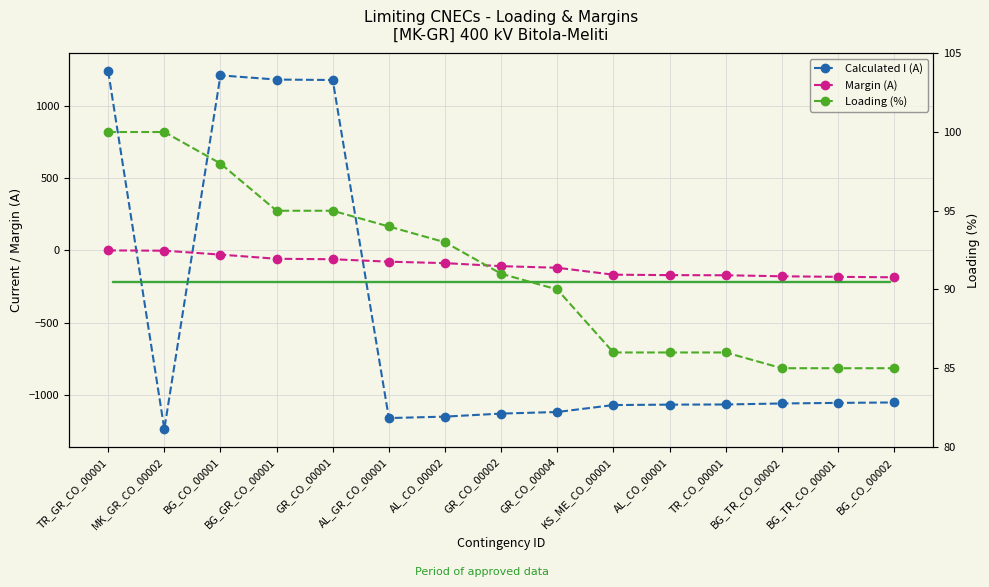

At how many categories does at least one series exceed 734?

4